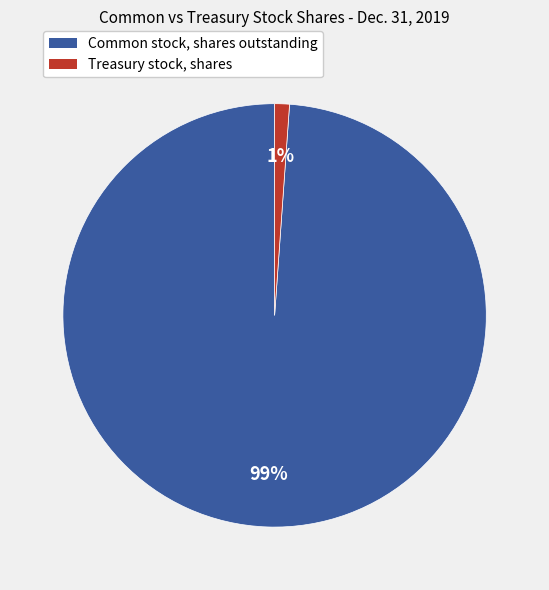

To the nearest percent, what is the difference between the Common stock, shares outstanding and Treasury stock, shares slice percentages?

98%